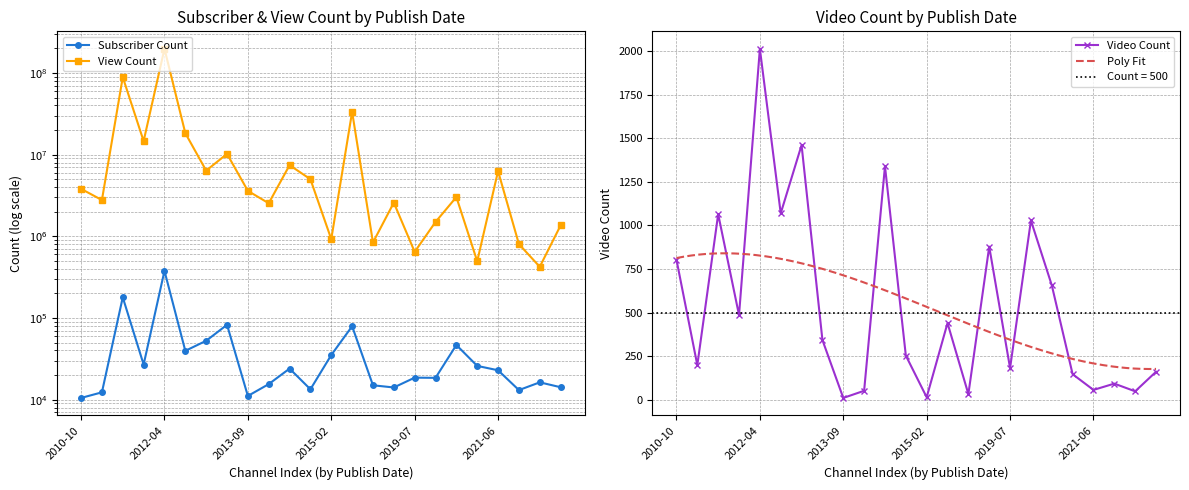

Which series has the largest total across all categories?

View Count